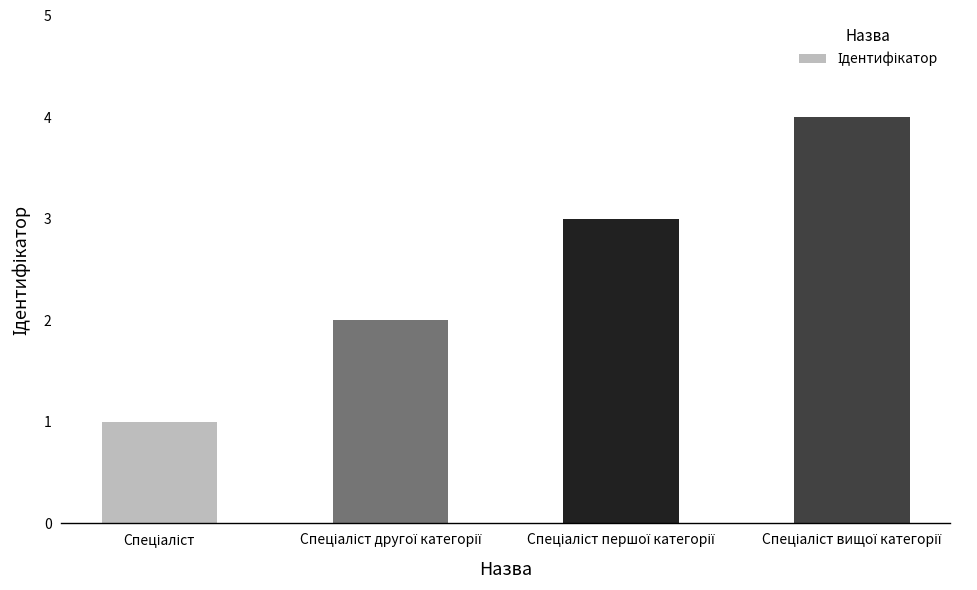

What is the maximum value shown in the chart?

4